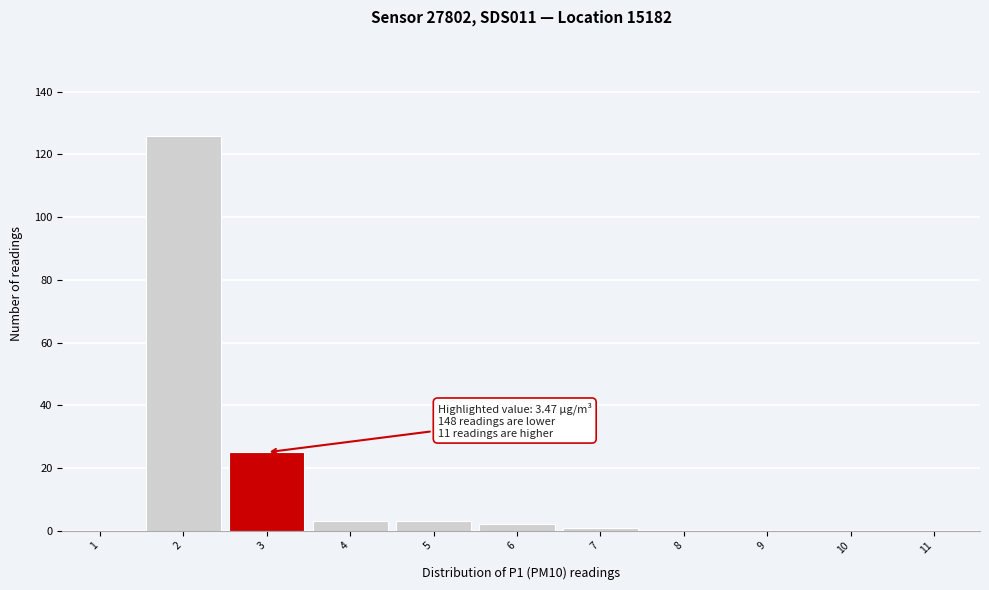

The value at 2 is 52. True or false?

False